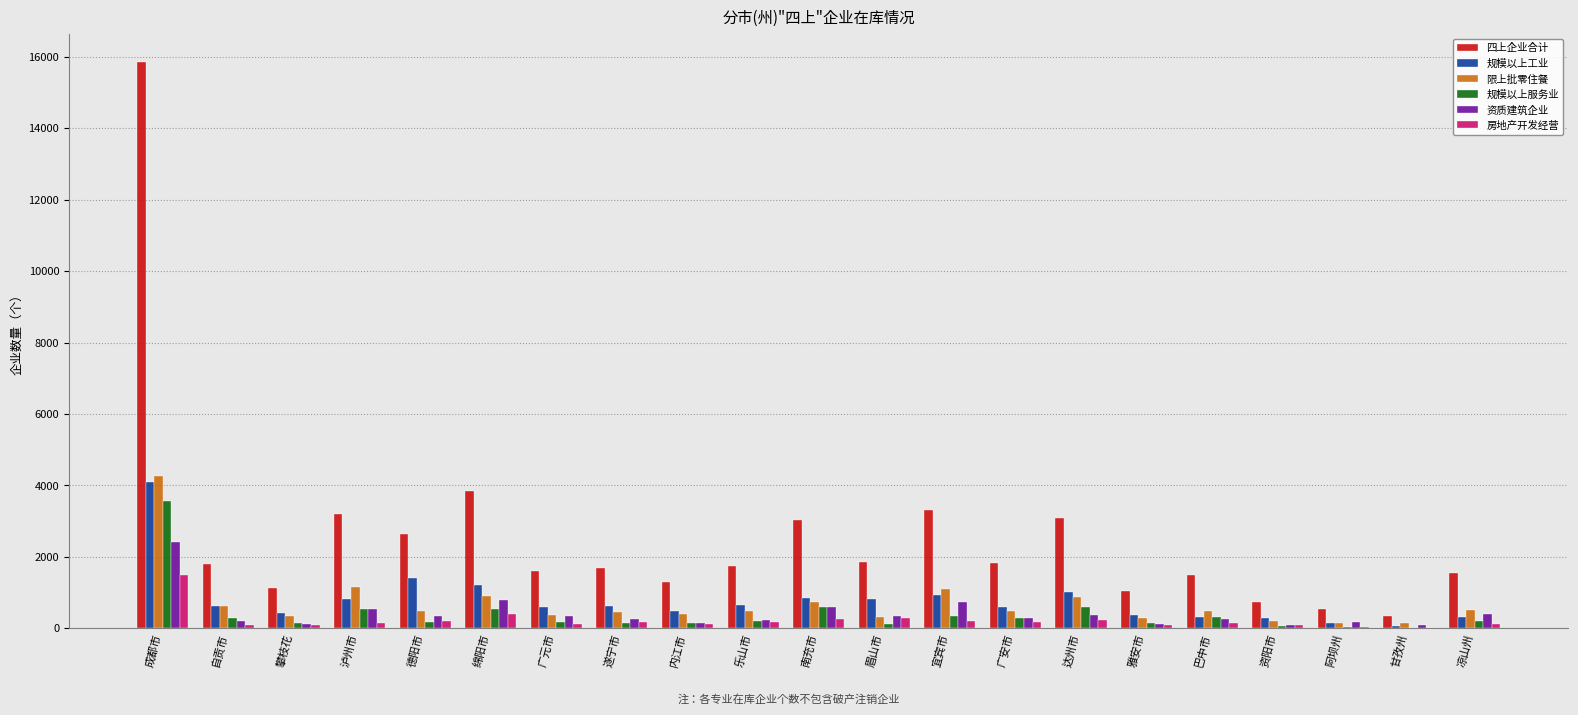

What is the sum of all 资质建筑企业 values?

8861